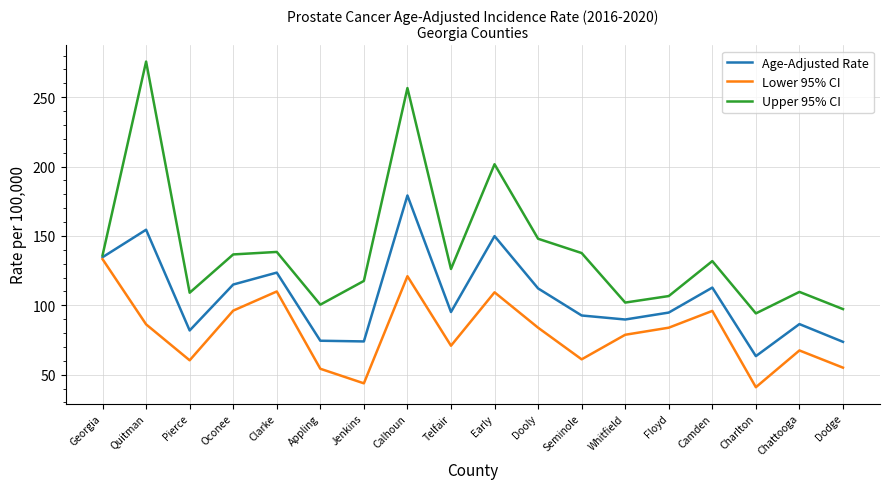

At which label is Lower 95% CI closest to 87?

Quitman